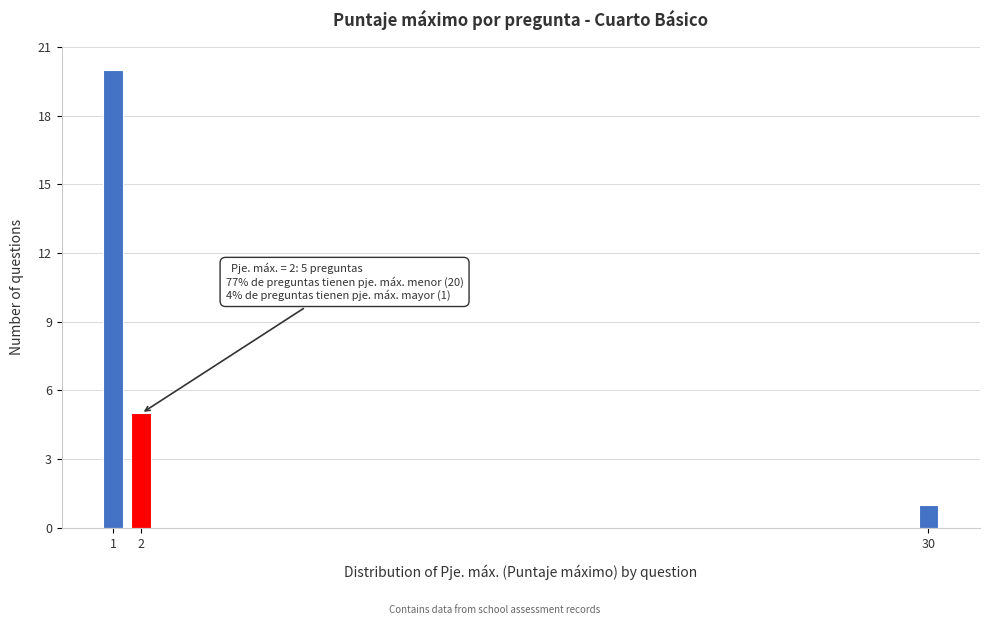

Reading left to right, what are all the values shown in this chart?

1=20	2=5	30=1